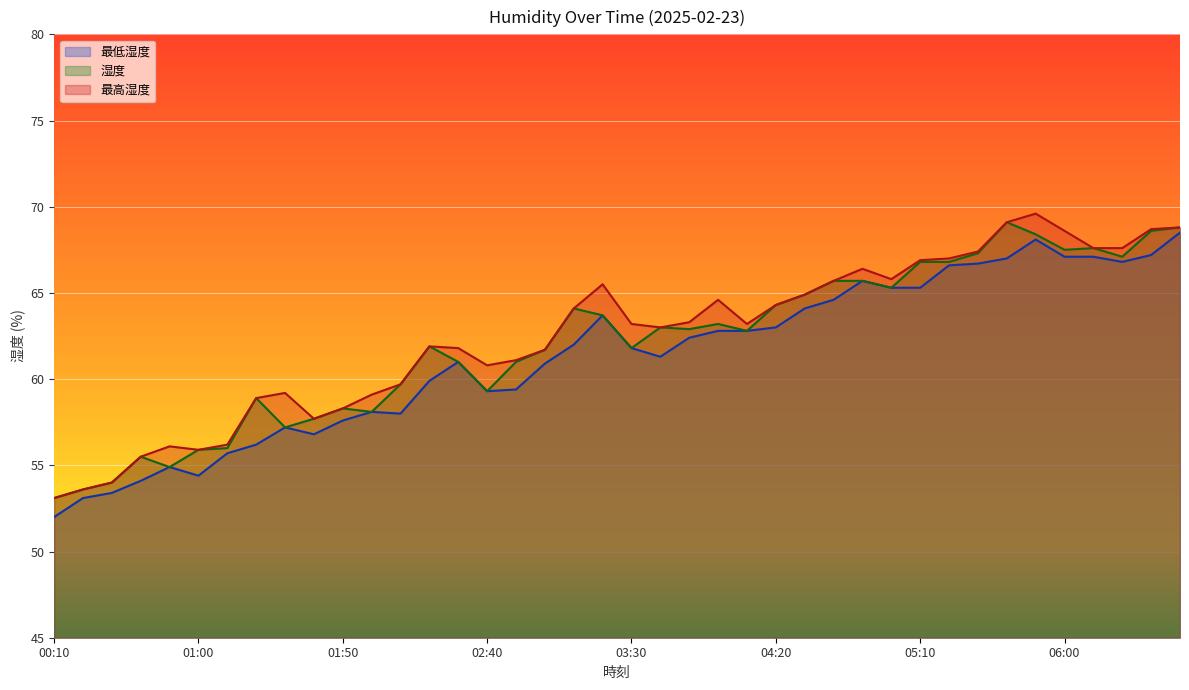

What position from the left is 01:30?

9